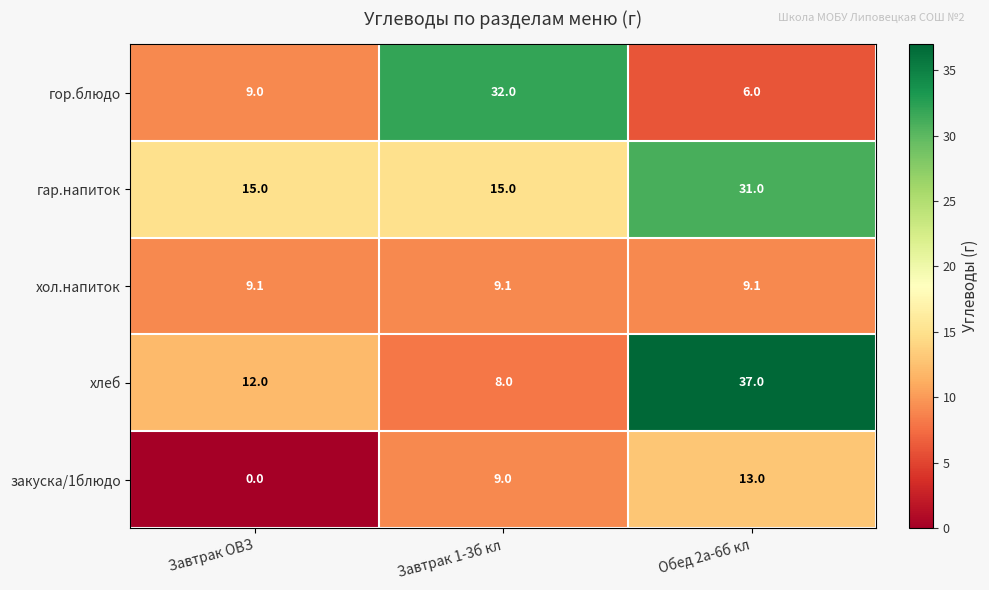

Rank the series by their maximum value, from highest to lowest.

хлеб, гор.блюдо, гар.напиток, закуска/1блюдо, хол.напиток